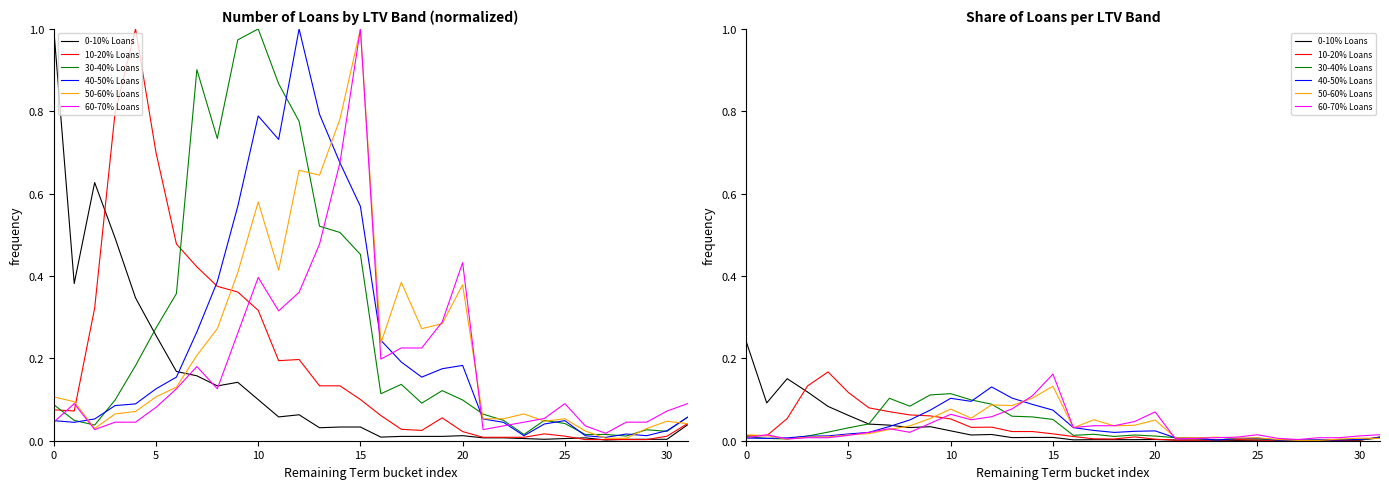

Which series has the largest range (max minus min)?

0-10% Loans